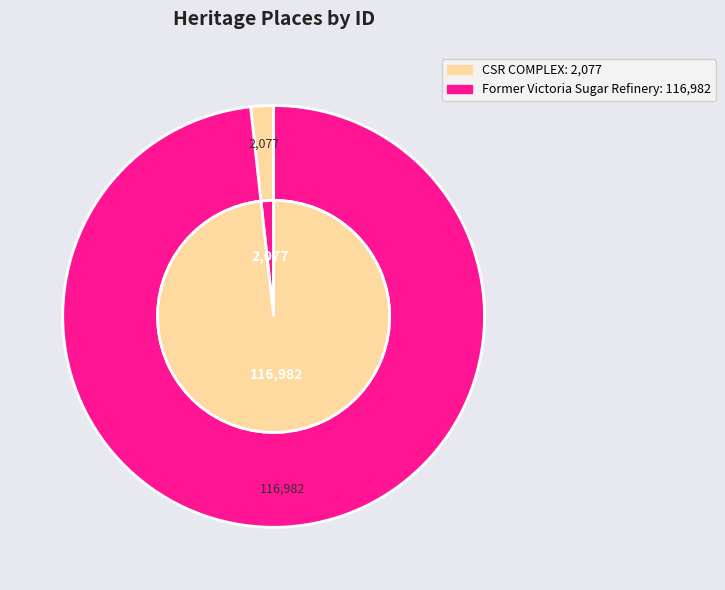

What is the majority slice?

Former Victoria Sugar Refinery